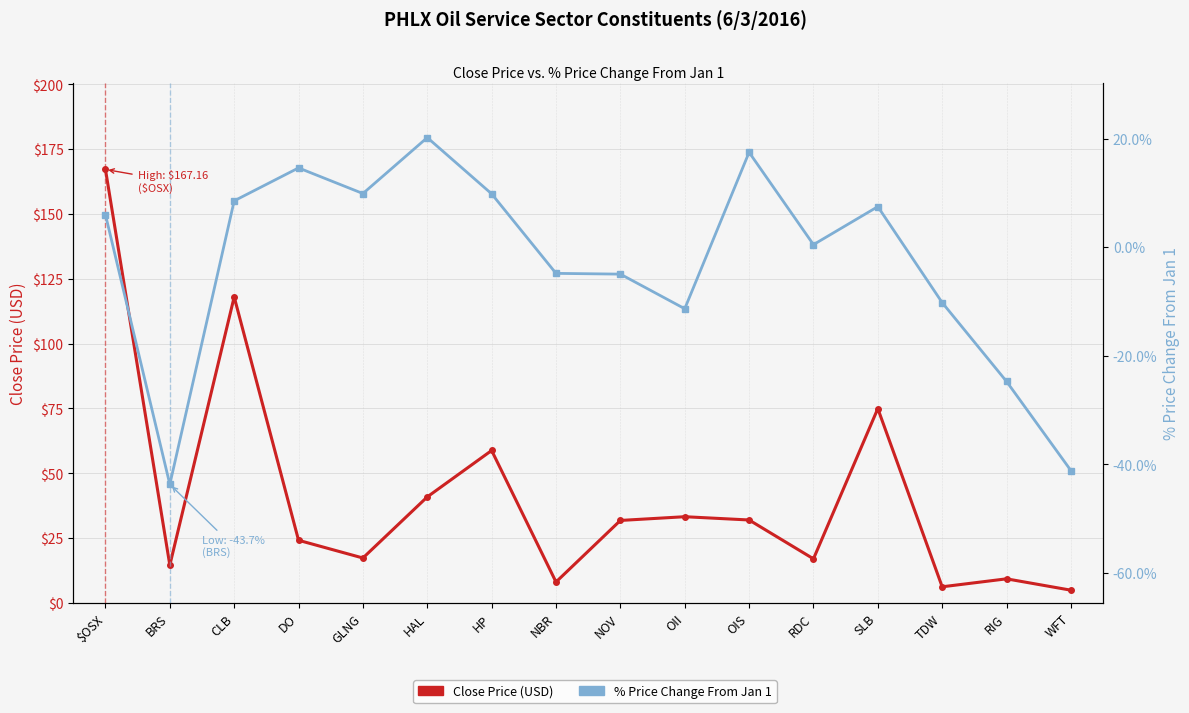

What is the minimum value shown in the chart?

-43.7